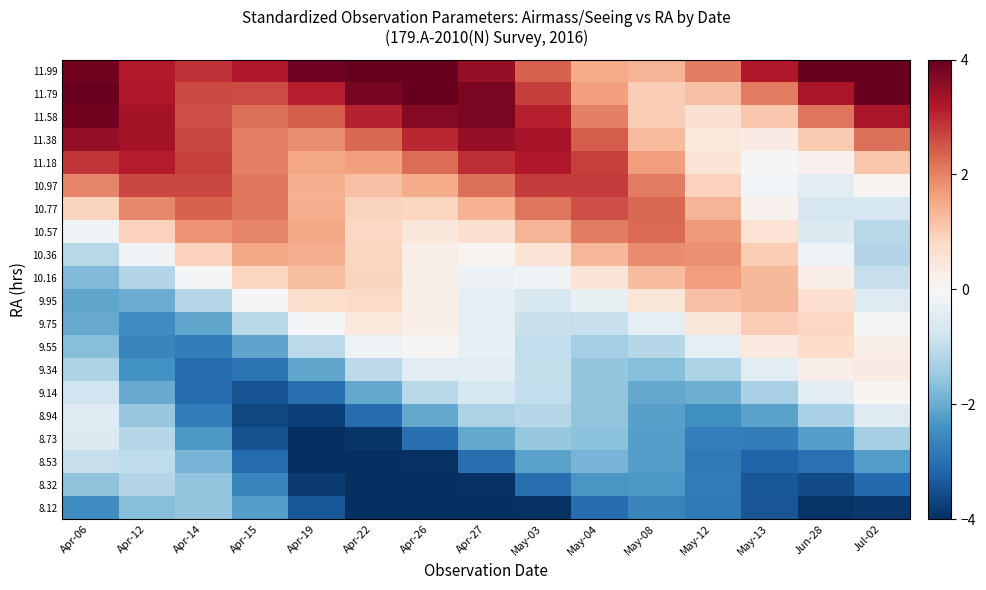

Reading left to right, list all the values displayed in this chart.

8.12: Apr-06=-2.5	Apr-12=-1.7	Apr-14=-1.5	Apr-15=-2.2	Apr-19=-3.4	Apr-22=-4.5	Apr-26=-5.1	Apr-27=-4.8	May-03=-4.0	May-04=-3.1	May-08=-2.6	May-12=-2.8	May-13=-3.4	Jun-28=-3.9	Jul-02=-3.8
8.32: Apr-06=-1.6	Apr-12=-1.2	Apr-14=-1.5	Apr-15=-2.6	Apr-19=-3.8	Apr-22=-4.7	Apr-26=-4.7	Apr-27=-4.0	May-03=-3.0	May-04=-2.3	May-08=-2.3	May-12=-2.8	May-13=-3.4	Jun-28=-3.6	Jul-02=-3.1
8.53: Apr-06=-0.9	Apr-12=-1.0	Apr-14=-1.8	Apr-15=-3.1	Apr-19=-4.1	Apr-22=-4.4	Apr-26=-4.0	Apr-27=-3.0	May-03=-2.2	May-04=-1.9	May-08=-2.2	May-12=-2.8	May-13=-3.2	Jun-28=-3.0	Jul-02=-2.2
8.73: Apr-06=-0.6	Apr-12=-1.1	Apr-14=-2.3	Apr-15=-3.5	Apr-19=-4.1	Apr-22=-3.9	Apr-26=-3.0	Apr-27=-2.1	May-03=-1.5	May-04=-1.6	May-08=-2.2	May-12=-2.7	May-13=-2.8	Jun-28=-2.2	Jul-02=-1.3
8.94: Apr-06=-0.5	Apr-12=-1.5	Apr-14=-2.8	Apr-15=-3.6	Apr-19=-3.7	Apr-22=-3.0	Apr-26=-2.0	Apr-27=-1.3	May-03=-1.1	May-04=-1.6	May-08=-2.2	May-12=-2.5	May-13=-2.1	Jun-28=-1.3	Jul-02=-0.5
9.14: Apr-06=-0.8	Apr-12=-2.0	Apr-14=-3.1	Apr-15=-3.5	Apr-19=-3.0	Apr-22=-2.1	Apr-26=-1.1	Apr-27=-0.7	May-03=-1.0	May-04=-1.6	May-08=-2.0	May-12=-2.0	May-13=-1.3	Jun-28=-0.4	Jul-02=0.1
9.34: Apr-06=-1.2	Apr-12=-2.4	Apr-14=-3.1	Apr-15=-2.9	Apr-19=-2.1	Apr-22=-1.1	Apr-26=-0.4	Apr-27=-0.4	May-03=-1.0	May-04=-1.5	May-08=-1.7	May-12=-1.2	May-13=-0.4	Jun-28=0.3	Jul-02=0.3
9.55: Apr-06=-1.7	Apr-12=-2.6	Apr-14=-2.8	Apr-15=-2.1	Apr-19=-1.1	Apr-22=-0.2	Apr-26=0.0	Apr-27=-0.3	May-03=-1.0	May-04=-1.3	May-08=-1.1	May-12=-0.4	May-13=0.4	Jun-28=0.7	Jul-02=0.3
9.75: Apr-06=-2.0	Apr-12=-2.5	Apr-14=-2.1	Apr-15=-1.1	Apr-19=-0.1	Apr-22=0.4	Apr-26=0.3	Apr-27=-0.4	May-03=-0.9	May-04=-0.9	May-08=-0.4	May-12=0.5	May-13=1.0	Jun-28=0.8	Jul-02=-0.1
9.95: Apr-06=-2.1	Apr-12=-2.0	Apr-14=-1.1	Apr-15=-0.1	Apr-19=0.7	Apr-22=0.8	Apr-26=0.3	Apr-27=-0.4	May-03=-0.6	May-04=-0.3	May-08=0.5	May-12=1.2	May-13=1.3	Jun-28=0.7	Jul-02=-0.5
10.16: Apr-06=-1.8	Apr-12=-1.2	Apr-14=-0.1	Apr-15=0.9	Apr-19=1.2	Apr-22=0.9	Apr-26=0.2	Apr-27=-0.2	May-03=-0.1	May-04=0.5	May-08=1.3	May-12=1.7	May-13=1.3	Jun-28=0.3	Jul-02=-0.9
10.36: Apr-06=-1.1	Apr-12=-0.1	Apr-14=0.9	Apr-15=1.6	Apr-19=1.5	Apr-22=0.9	Apr-26=0.3	Apr-27=0.1	May-03=0.6	May-04=1.3	May-08=1.9	May-12=1.8	May-13=1.0	Jun-28=-0.2	Jul-02=-1.2
10.57: Apr-06=-0.2	Apr-12=0.9	Apr-14=1.8	Apr-15=2.0	Apr-19=1.5	Apr-22=0.8	Apr-26=0.5	Apr-27=0.7	May-03=1.4	May-04=2.1	May-08=2.3	May-12=1.7	May-13=0.6	Jun-28=-0.5	Jul-02=-1.1
10.77: Apr-06=0.9	Apr-12=1.9	Apr-14=2.4	Apr-15=2.1	Apr-19=1.5	Apr-22=0.9	Apr-26=0.9	Apr-27=1.4	May-03=2.2	May-04=2.6	May-08=2.3	May-12=1.3	May-13=0.2	Jun-28=-0.7	Jul-02=-0.7
10.97: Apr-06=2.0	Apr-12=2.7	Apr-14=2.7	Apr-15=2.1	Apr-19=1.4	Apr-22=1.2	Apr-26=1.5	Apr-27=2.2	May-03=2.8	May-04=2.8	May-08=2.1	May-12=0.9	May-13=-0.1	Jun-28=-0.4	Jul-02=0.1
11.18: Apr-06=2.9	Apr-12=3.1	Apr-14=2.7	Apr-15=2.0	Apr-19=1.5	Apr-22=1.6	Apr-26=2.2	Apr-27=2.9	May-03=3.2	May-04=2.7	May-08=1.7	May-12=0.5	May-13=-0.1	Jun-28=0.2	Jul-02=1.1
11.38: Apr-06=3.5	Apr-12=3.3	Apr-14=2.7	Apr-15=2.0	Apr-19=1.9	Apr-22=2.3	Apr-26=3.0	Apr-27=3.5	May-03=3.3	May-04=2.4	May-08=1.3	May-12=0.4	May-13=0.3	Jun-28=1.1	Jul-02=2.2
11.58: Apr-06=3.9	Apr-12=3.3	Apr-14=2.6	Apr-15=2.2	Apr-19=2.4	Apr-22=3.1	Apr-26=3.7	Apr-27=3.8	May-03=3.1	May-04=2.0	May-08=1.0	May-12=0.6	May-13=1.1	Jun-28=2.1	Jul-02=3.3
11.79: Apr-06=4.0	Apr-12=3.2	Apr-14=2.6	Apr-15=2.6	Apr-19=3.1	Apr-22=3.8	Apr-26=4.1	Apr-27=3.8	May-03=2.8	May-04=1.7	May-08=1.0	May-12=1.2	May-13=2.1	Jun-28=3.3	Jul-02=4.1
11.99: Apr-06=3.9	Apr-12=3.2	Apr-14=2.9	Apr-15=3.2	Apr-19=3.9	Apr-22=4.4	Apr-26=4.3	Apr-27=3.5	May-03=2.4	May-04=1.5	May-08=1.4	May-12=2.0	May-13=3.2	Jun-28=4.3	Jul-02=4.7